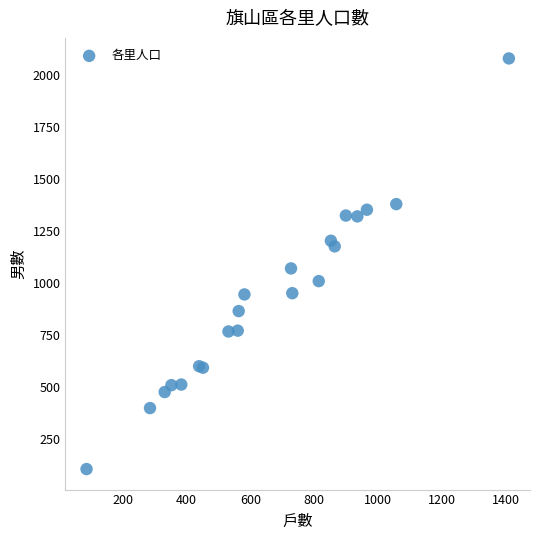

What Y value in the scatter plot is closest to 1092?

1070